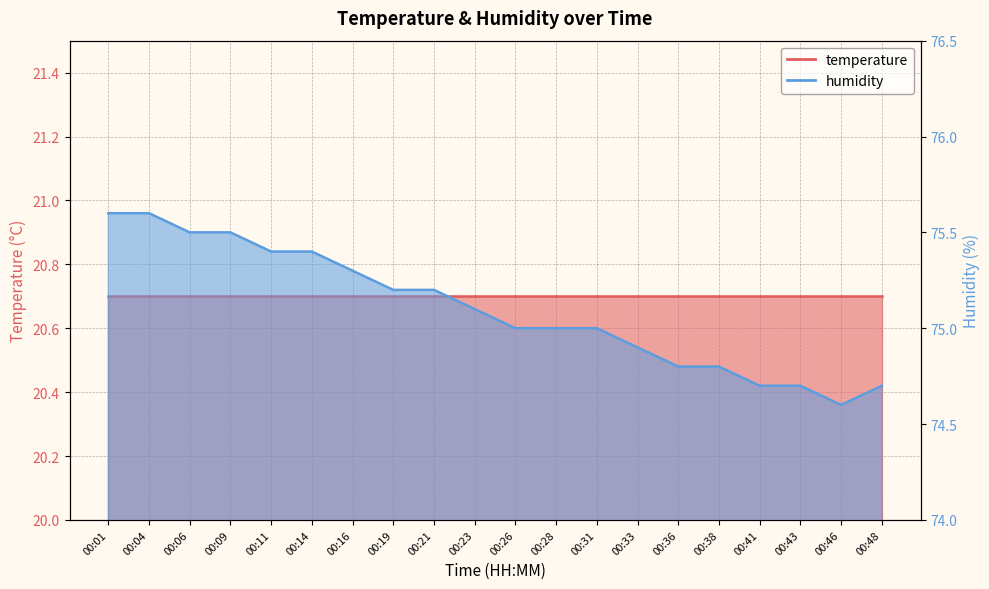

Rank the categories by value from lowest to highest.

00:46, 00:41, 00:43, 00:48, 00:36, 00:38, 00:33, 00:26, 00:28, 00:31, 00:23, 00:19, 00:21, 00:16, 00:11, 00:14, 00:06, 00:09, 00:01, 00:04